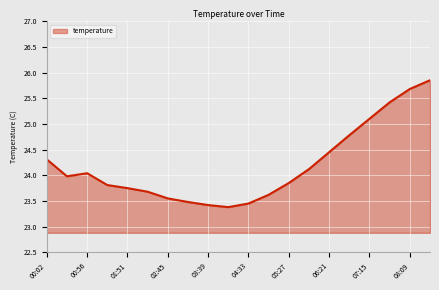

What is the difference between the maximum and minimum values?

2.5